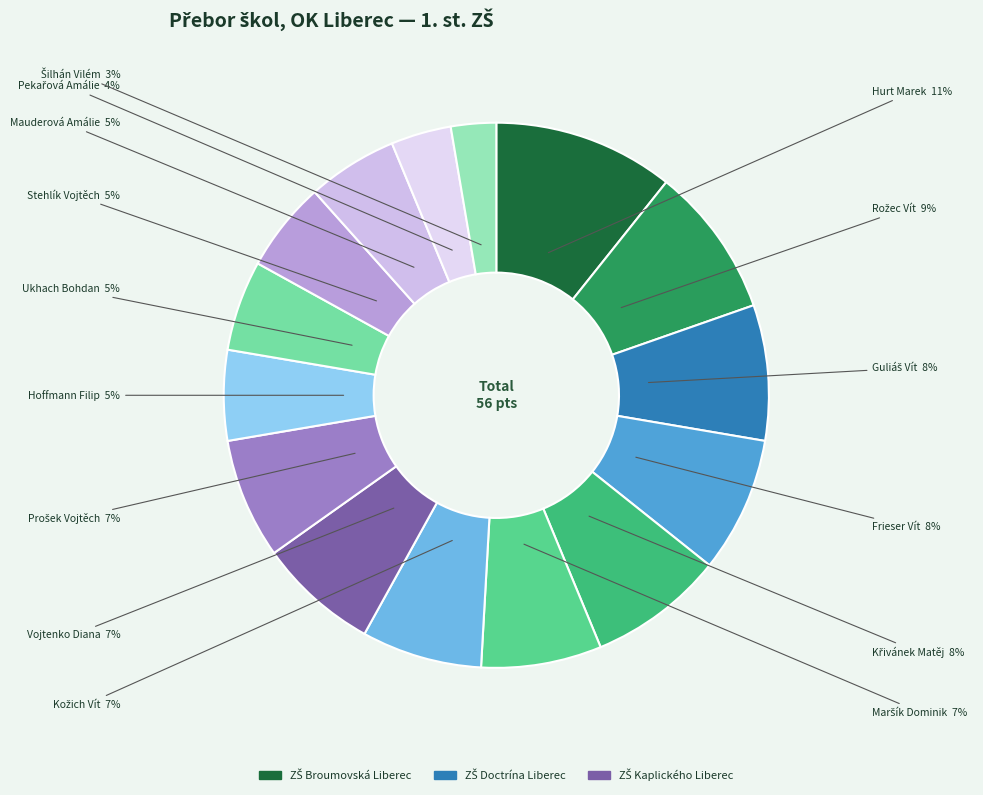

How many segments does this pie chart have?

15